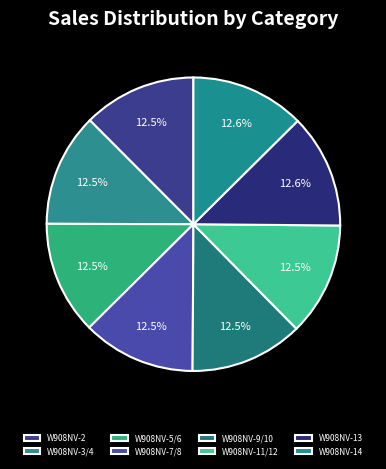

Is it true that W908NV-7/8 is 12% of the pie?

True